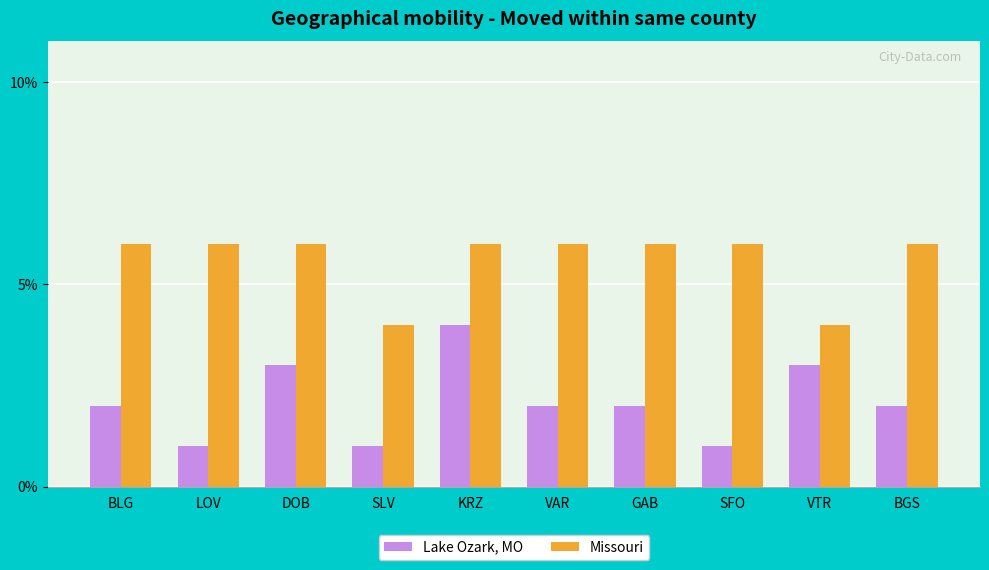

List the series in order of their overall mean, highest first.

Missouri, Lake Ozark, MO